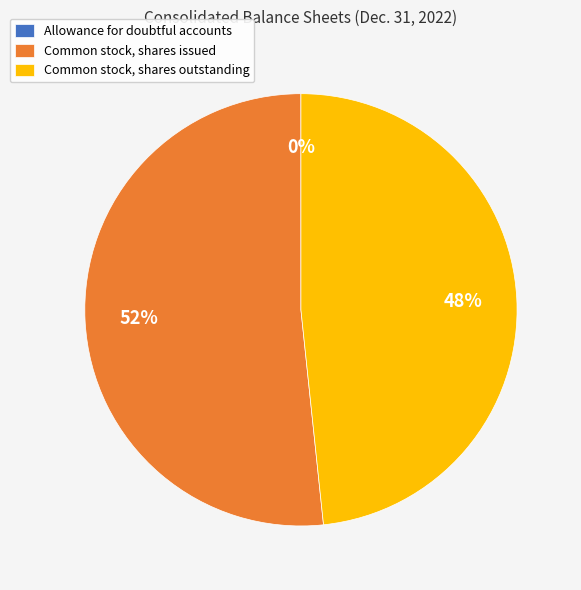

To the nearest percent, what portion does Common stock, shares outstanding represent?

48%